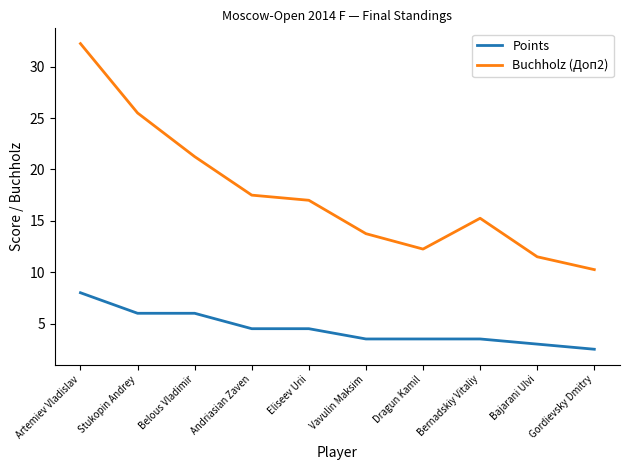

The Buchholz (Доп2) series shows 15.2 at Bernadskiy Vitaliy. True or false?

True